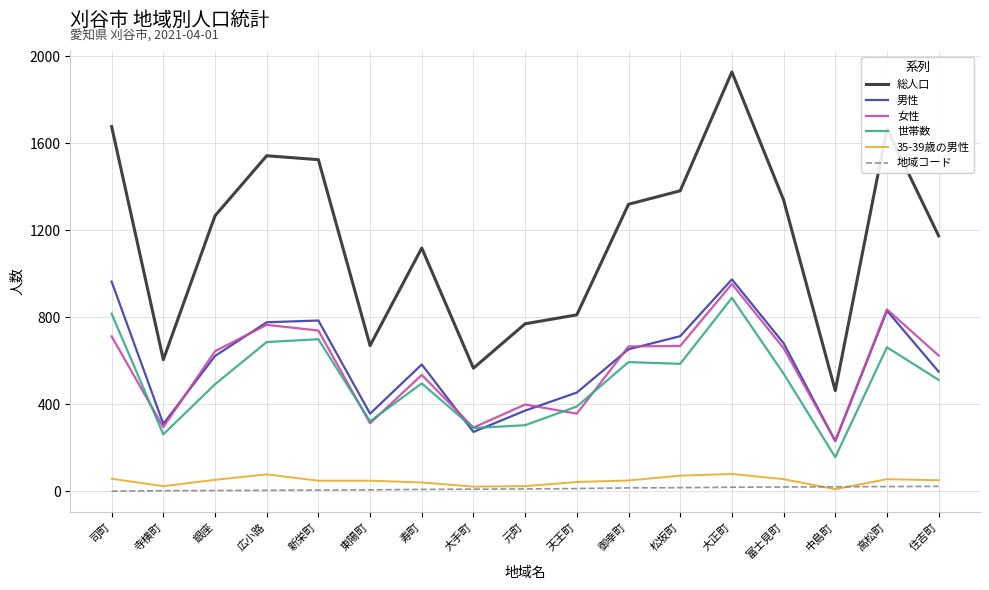

True or false: 女性 has a value of 232 at 中島町.

True